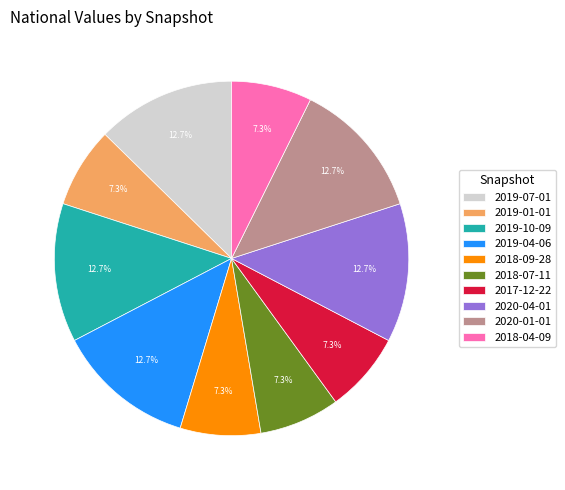

Is 2017-12-22 the majority of the pie?

No